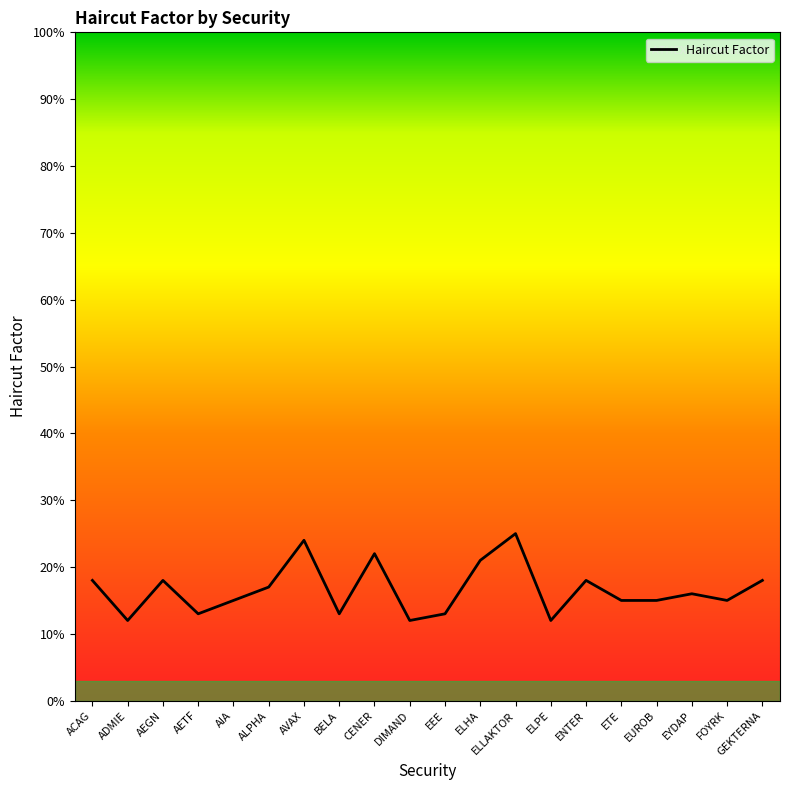

List the labels in order of value, largest first.

ELLAKTOR, AVAX, CENER, ELHA, ACAG, AEGN, ENTER, GEKTERNA, ALPHA, EYDAP, AIA, ETE, EUROB, FOYRK, AETF, BELA, EEE, ADMIE, DIMAND, ELPE